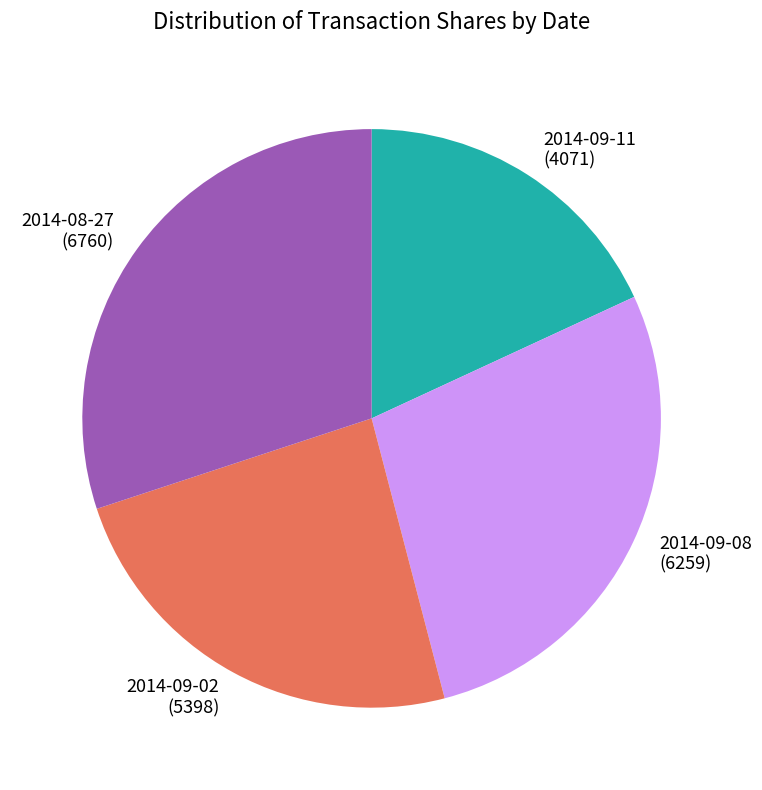

Is it true that 2014-09-02 is 24% of the pie?

True